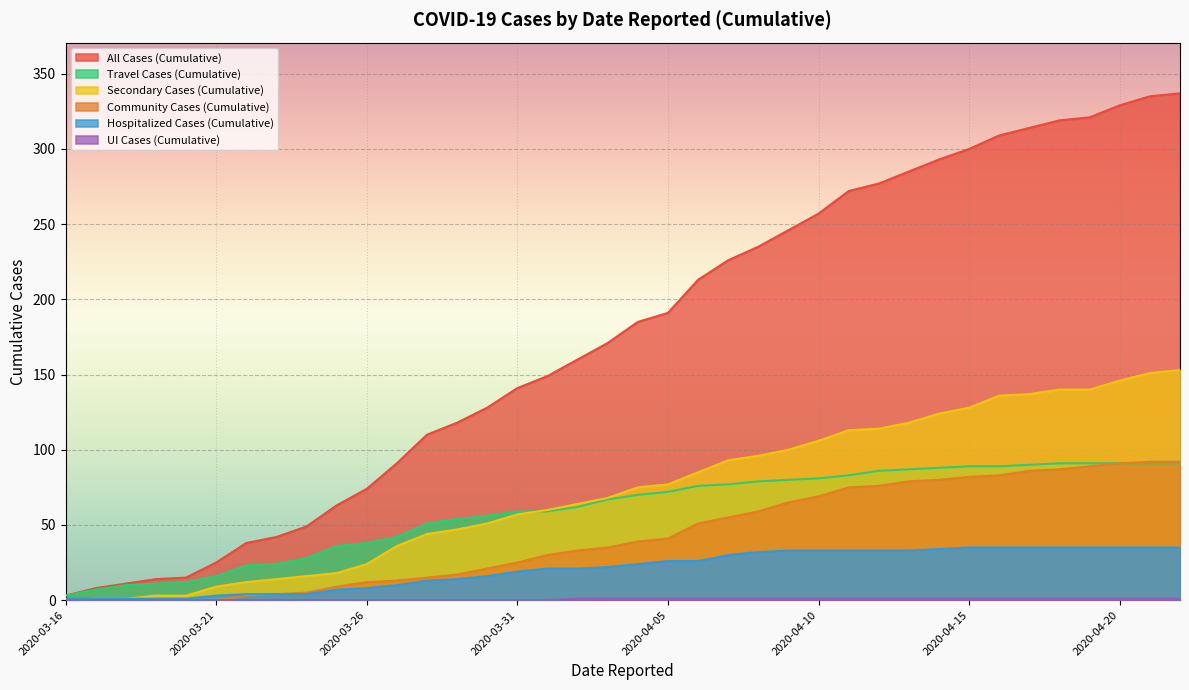

Which series has the largest range (max minus min)?

All Cases (Cumulative)